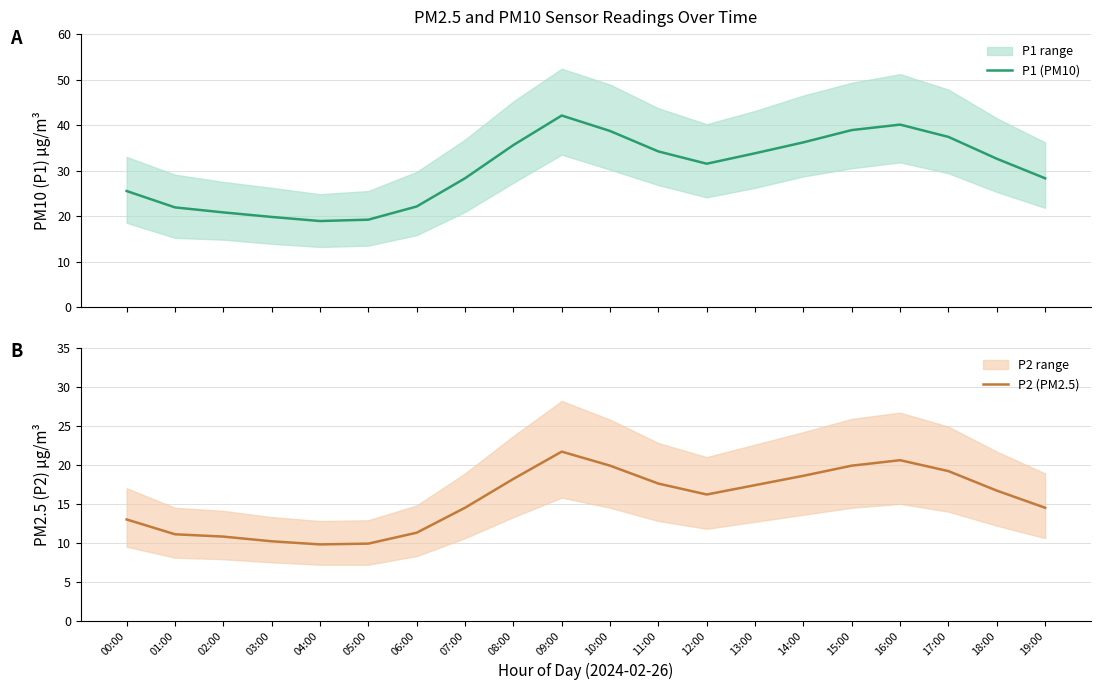

True or false: P2 (PM2.5) has more than 2 points higher than both neighbors.

False